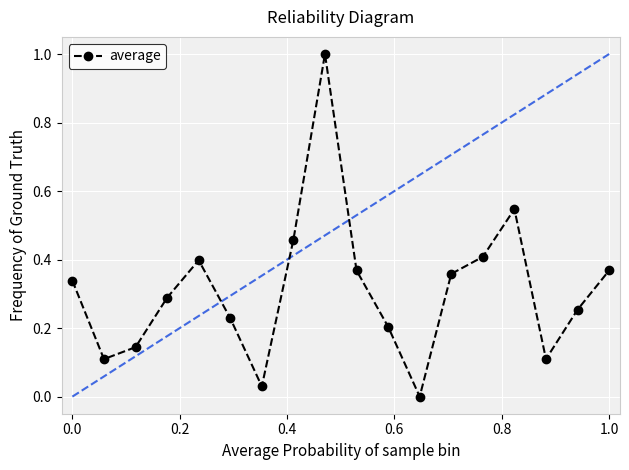

What is the difference between the maximum and minimum values?

1.0